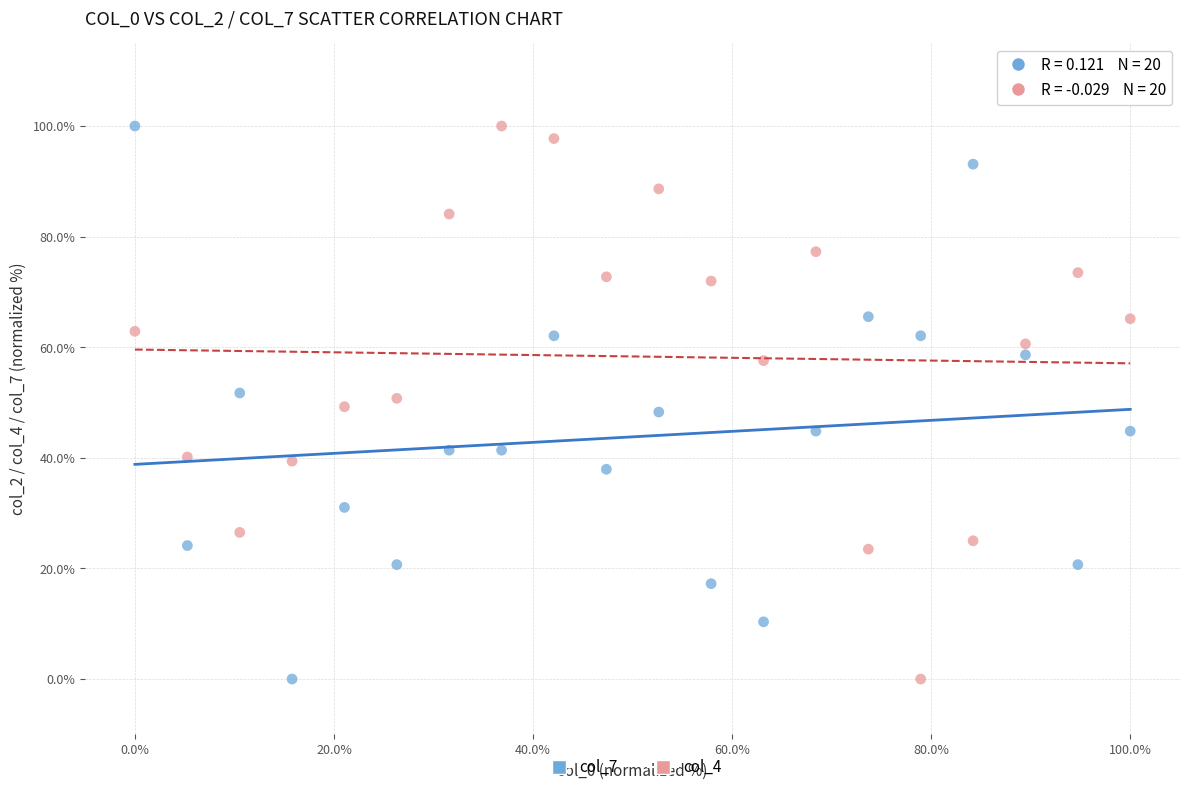

Across all data points, what is the range of X values (max minus min)?

100.0